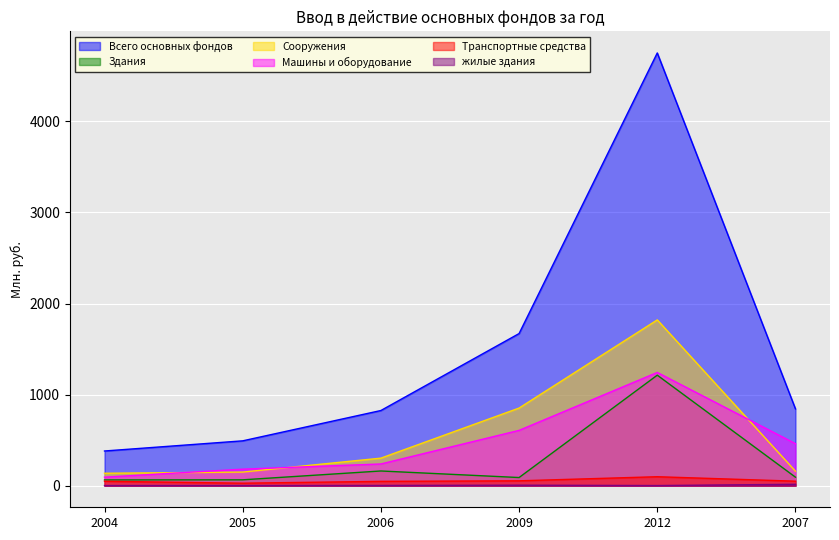

True or false: Машины и оборудование and Транспортные средства intersect in this chart.

False